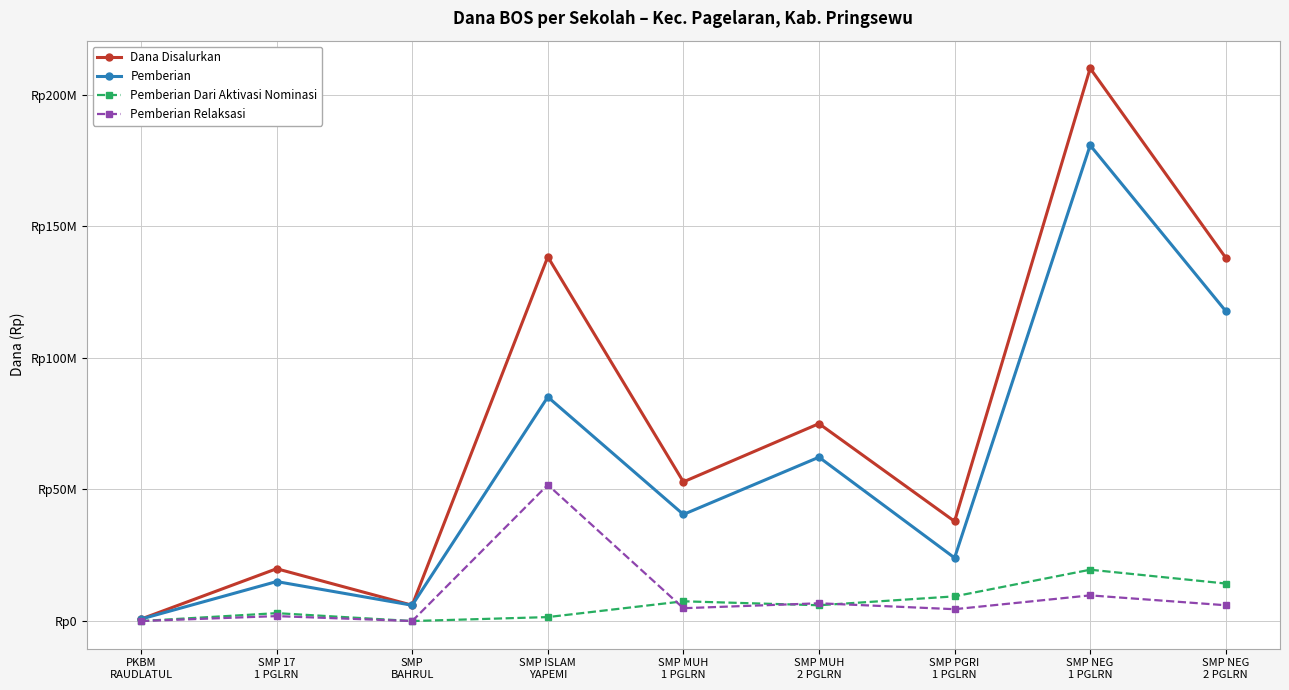

What are all the series names shown in the legend?

Dana Disalurkan, Pemberian, Pemberian Dari Aktivasi Nominasi, Pemberian Relaksasi